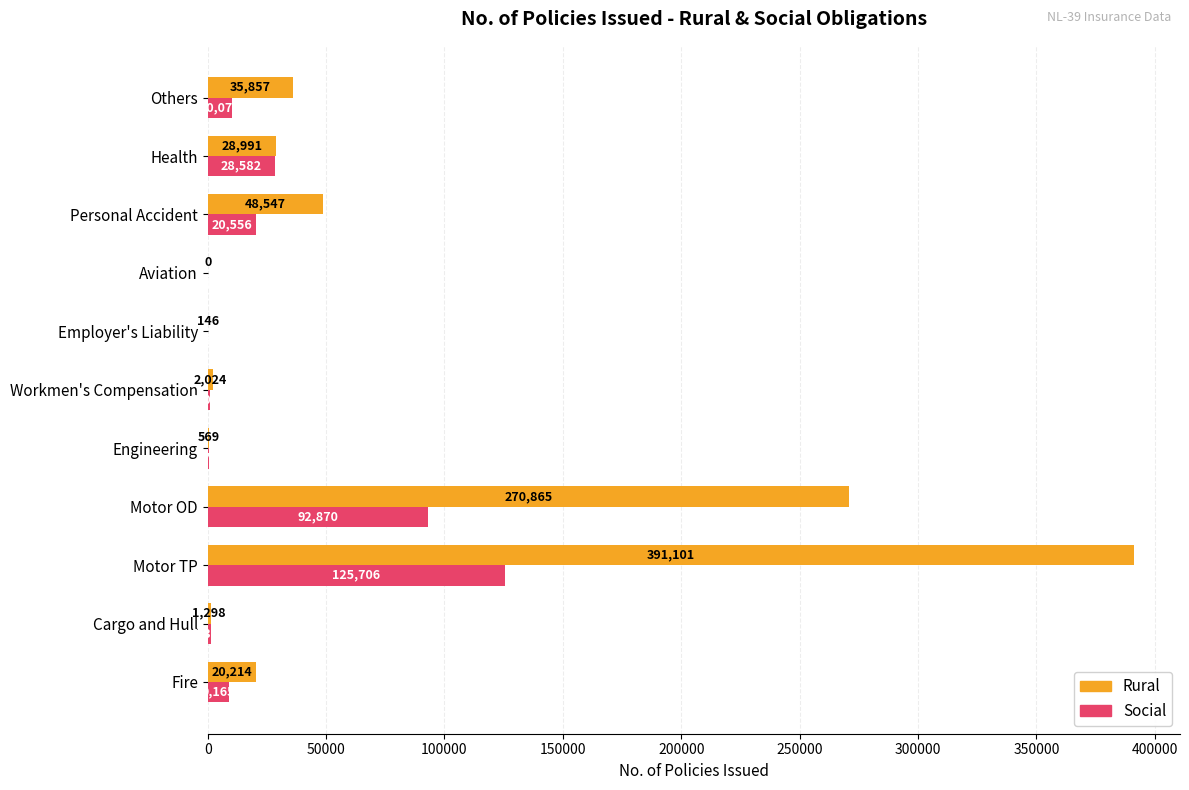

What is the approximate value of Social at Cargo and Hull, to the nearest 100?

1300